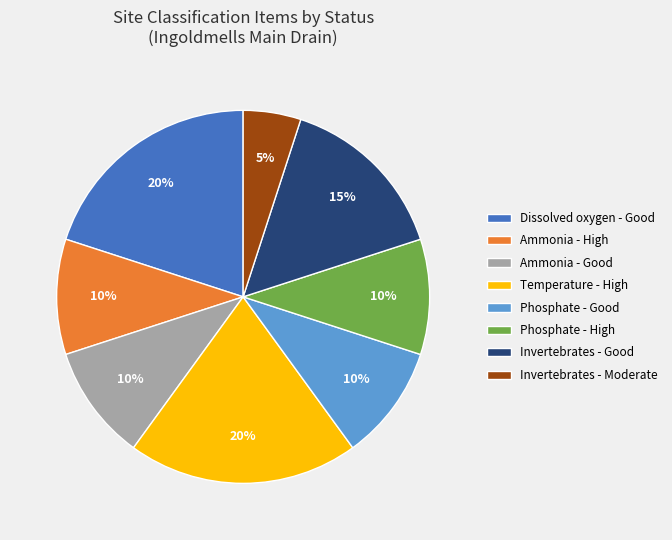

Is it true that Phosphate - Good is 10% of the pie?

True